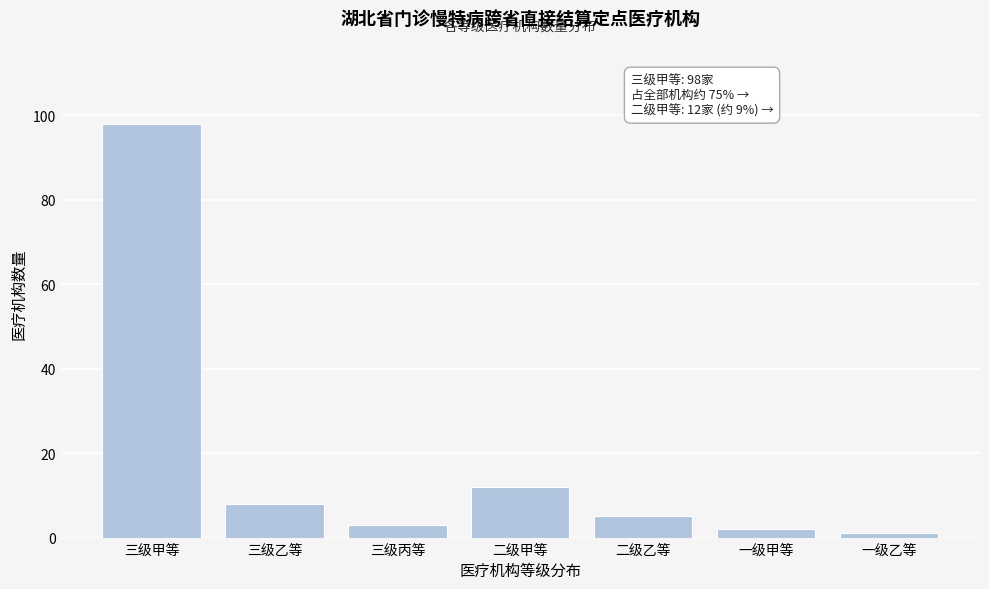

Reading left to right, transcribe all the data shown in this chart.

98	8	3	12	5	2	1